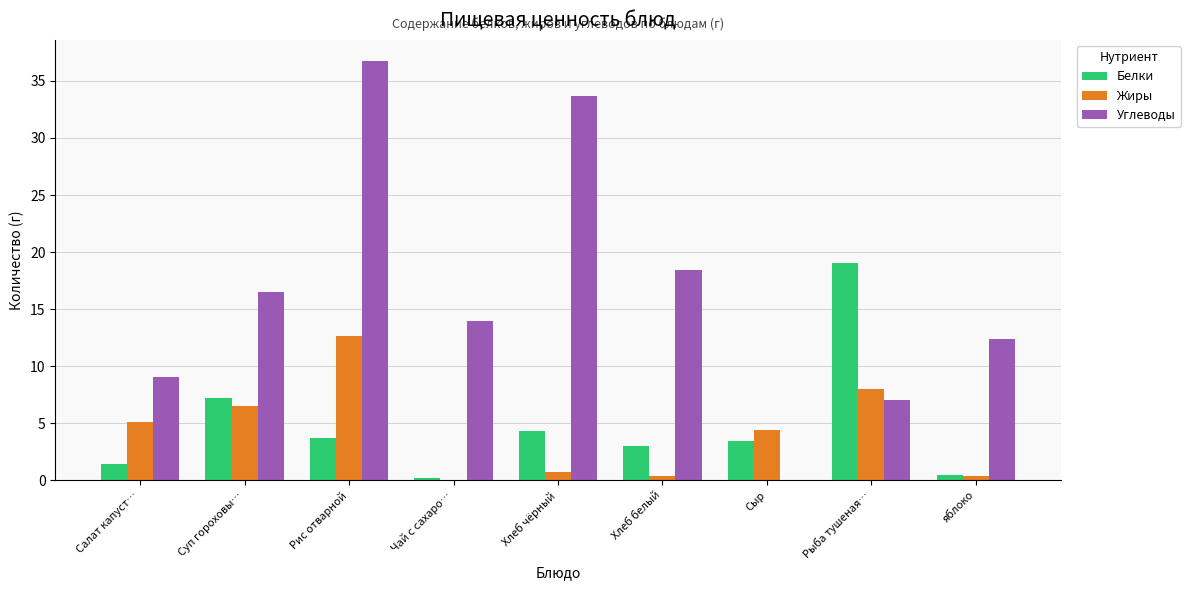

How many categories are shown in the chart?

9